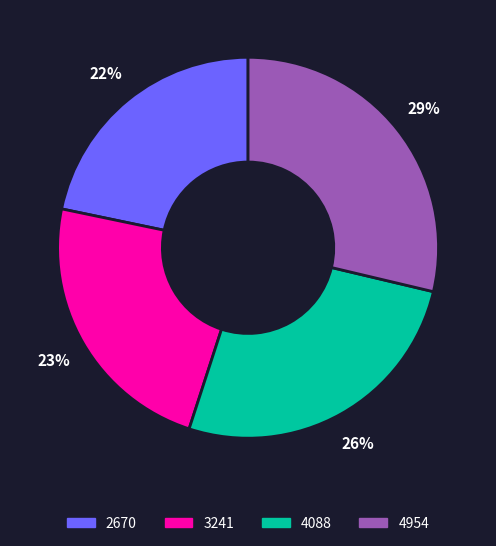

Approximately how many times larger is the value at 2670 compared to 4954?

0.8